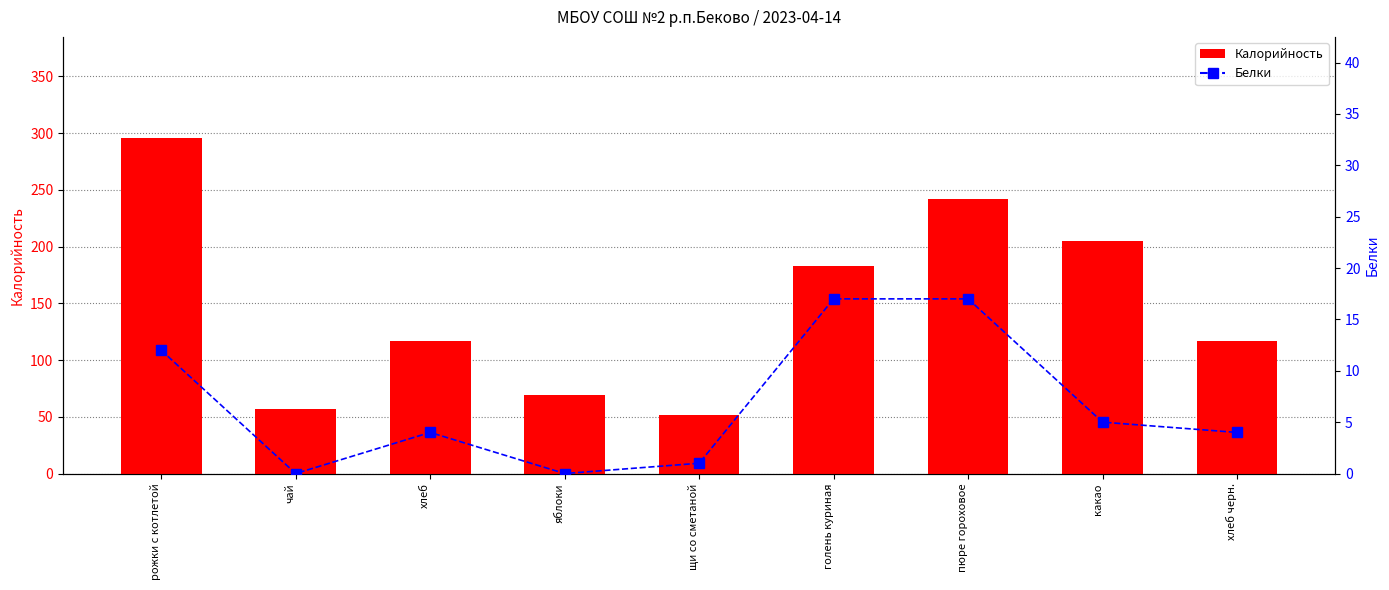

At which label does Калорийность first exceed 117?

рожки с котлетой